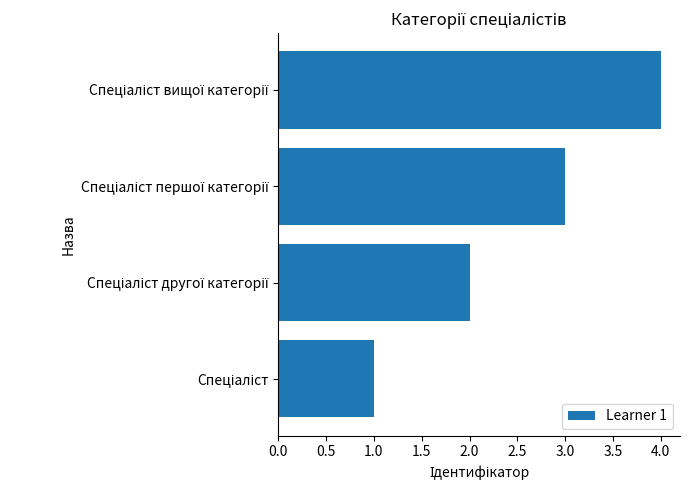

What is the greatest value displayed?

4